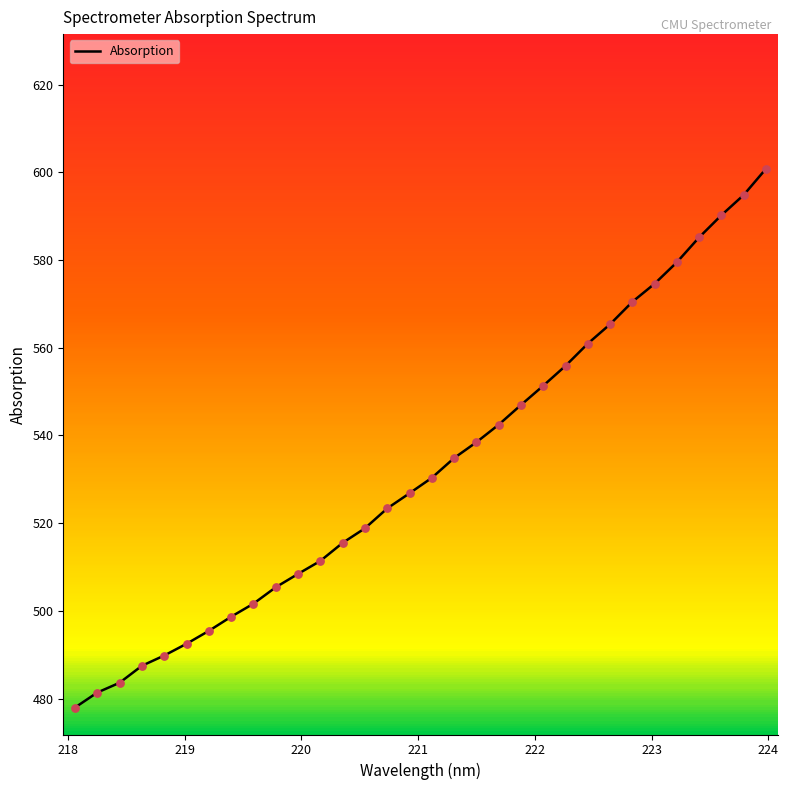

What is the maximum value shown in the chart?

600.8